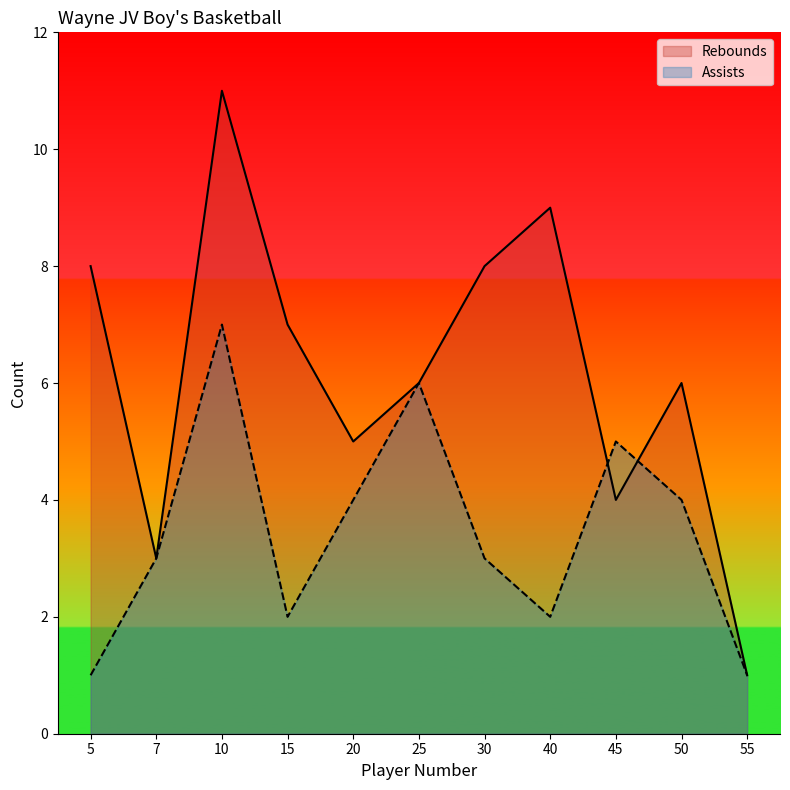

How many values in the Assists series exceed 3?

5